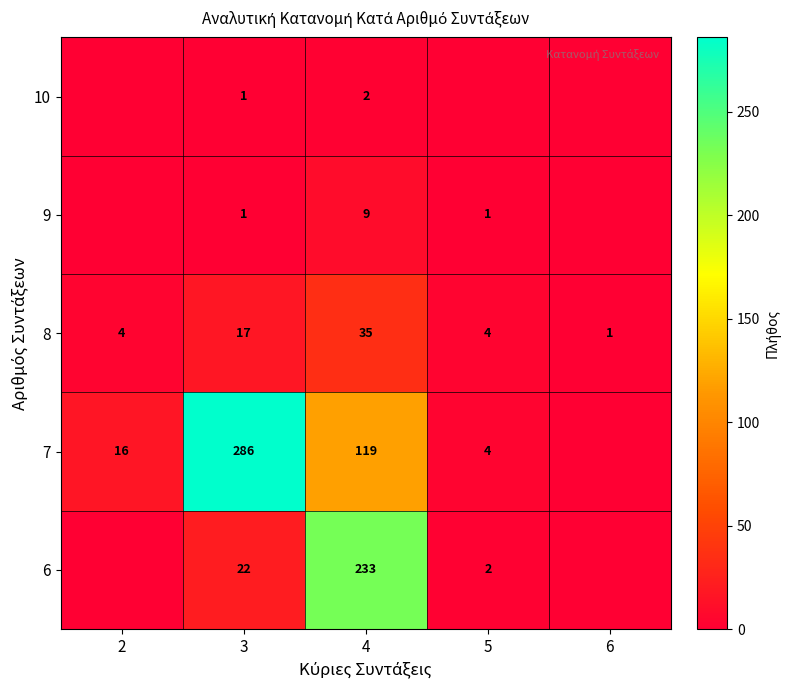

What is the difference between the 9 values at 3 and 4?

8